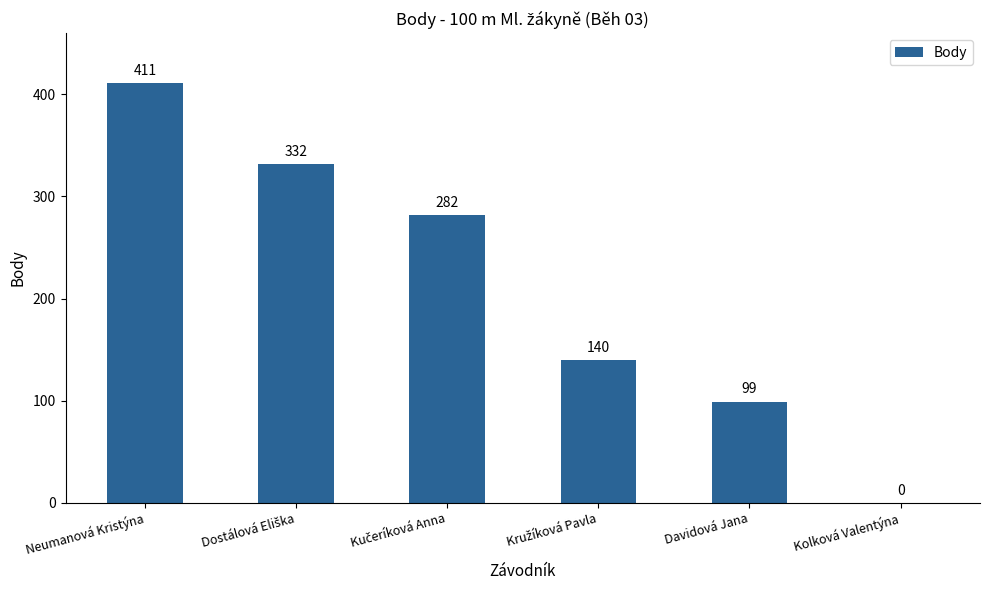

What is the average value?

211